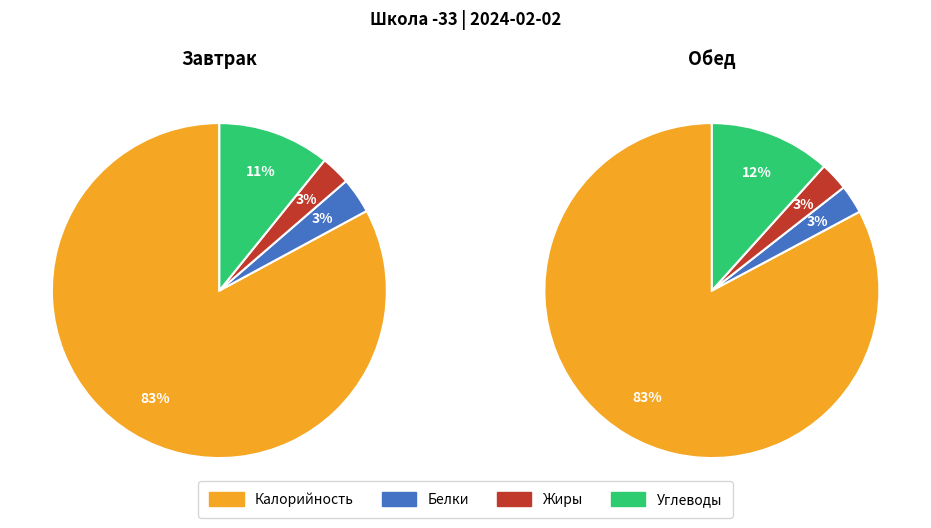

Combined, what portion of the pie is Калорийность and Углеводы?

93.7%